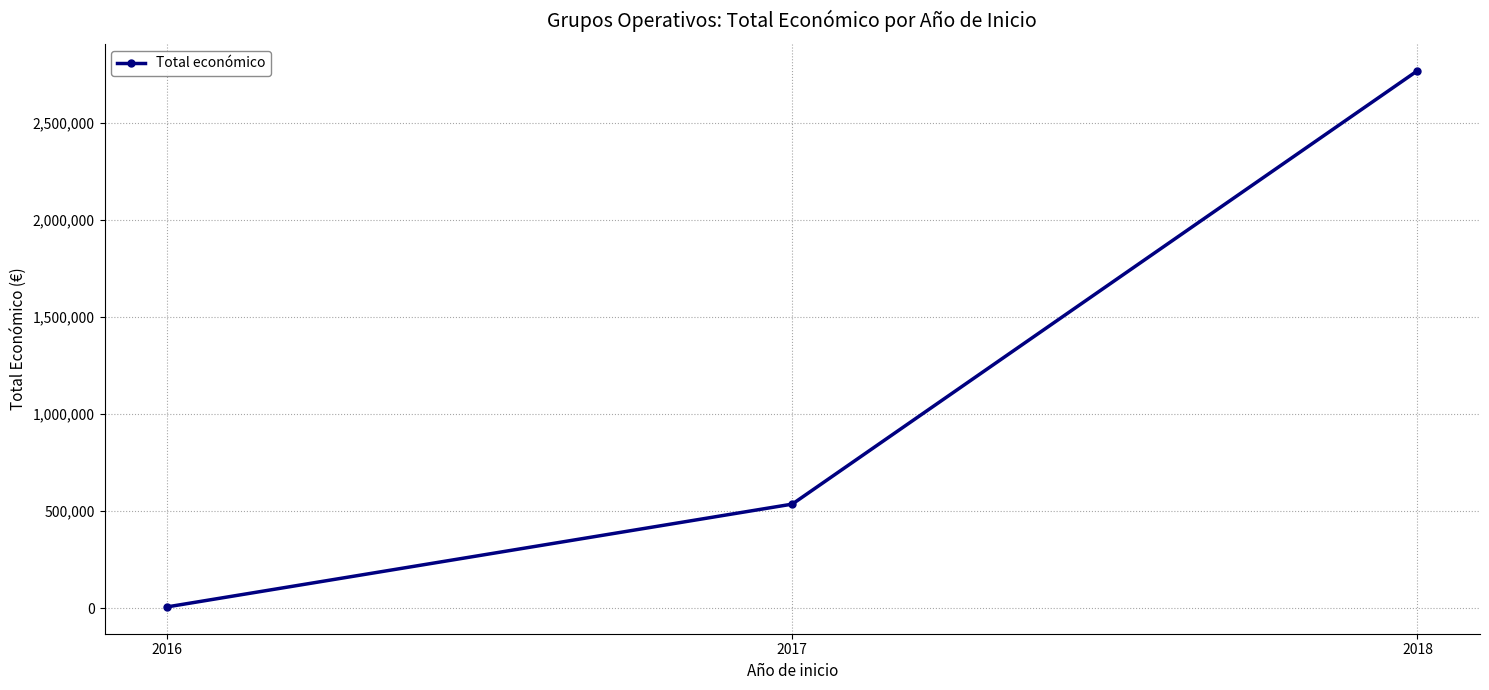

What is the difference between the values at 2017 and 2016?

529769